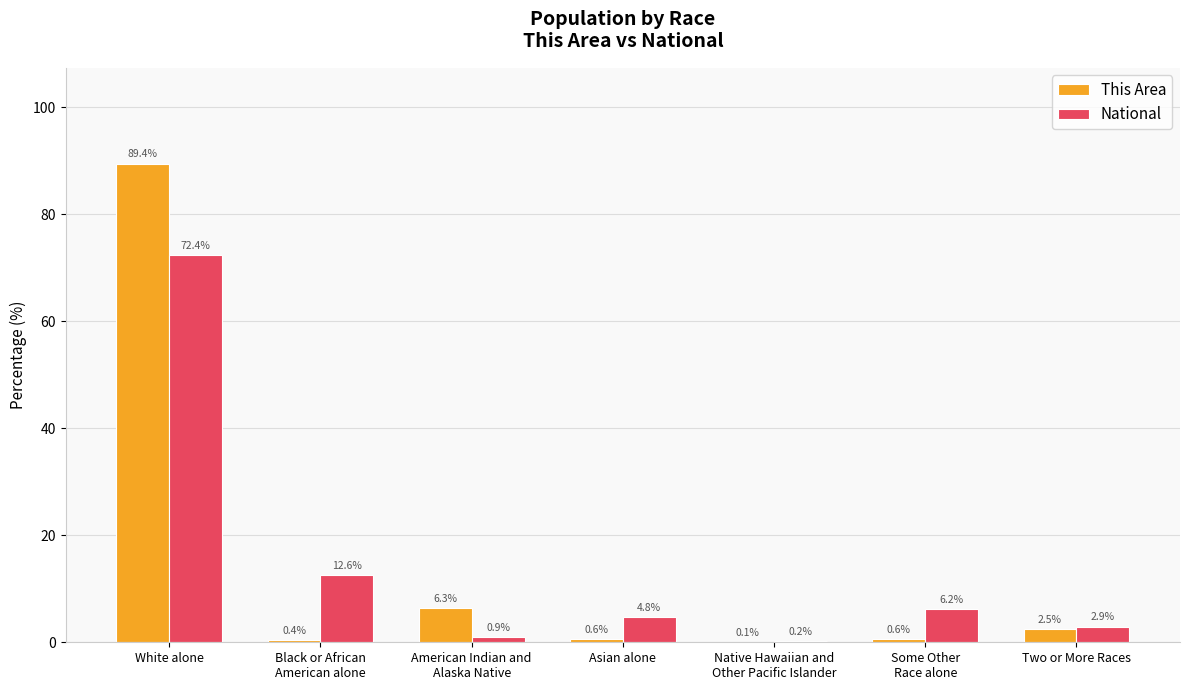

At which label does This Area reach its peak?

White alone